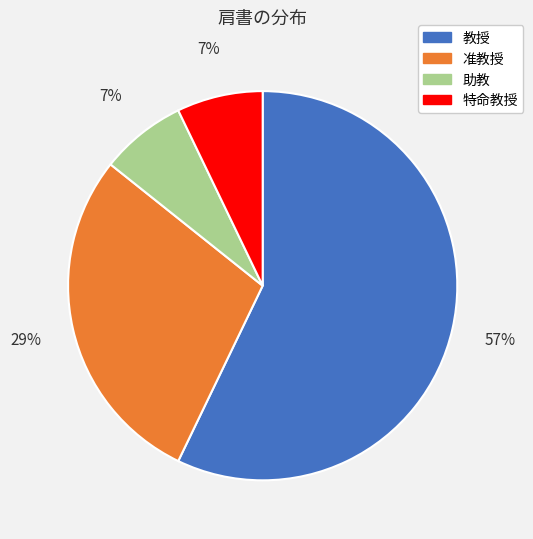

Is 助教 the majority of the pie?

No